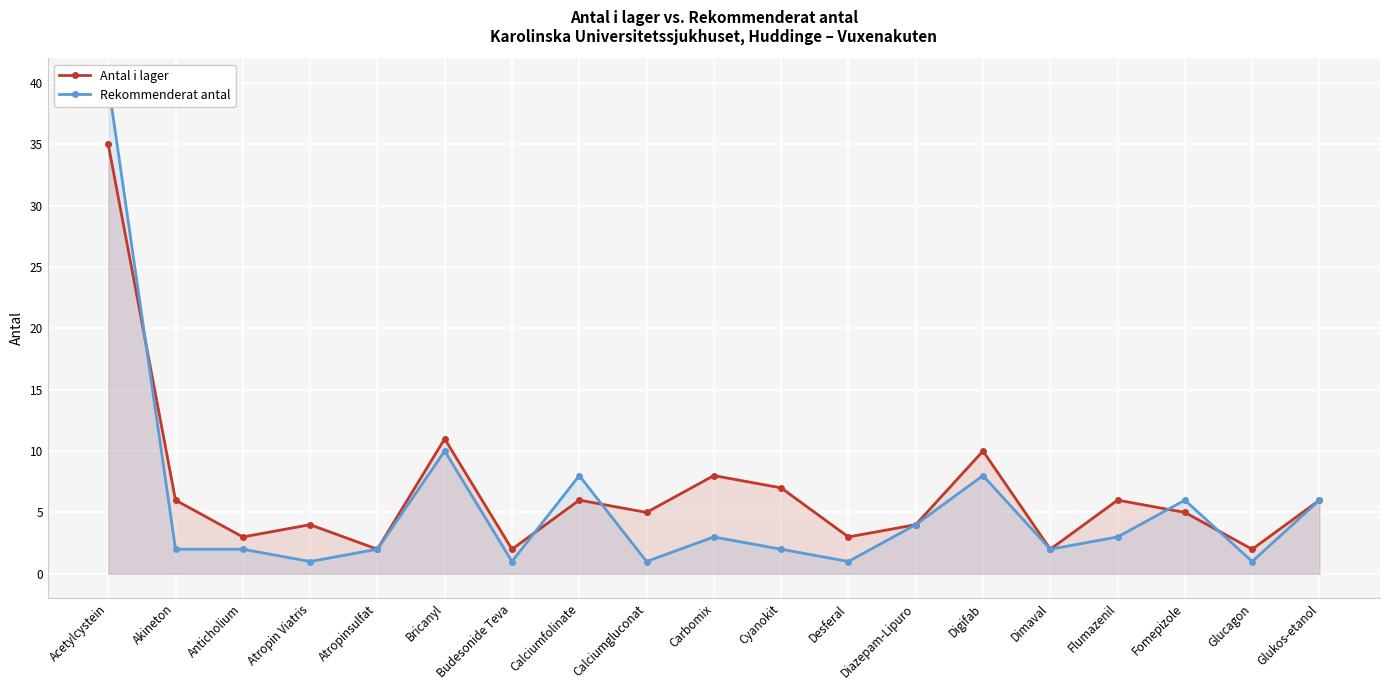

True or false: Rekommenderat antal has a value of 1 at Desferal.

True